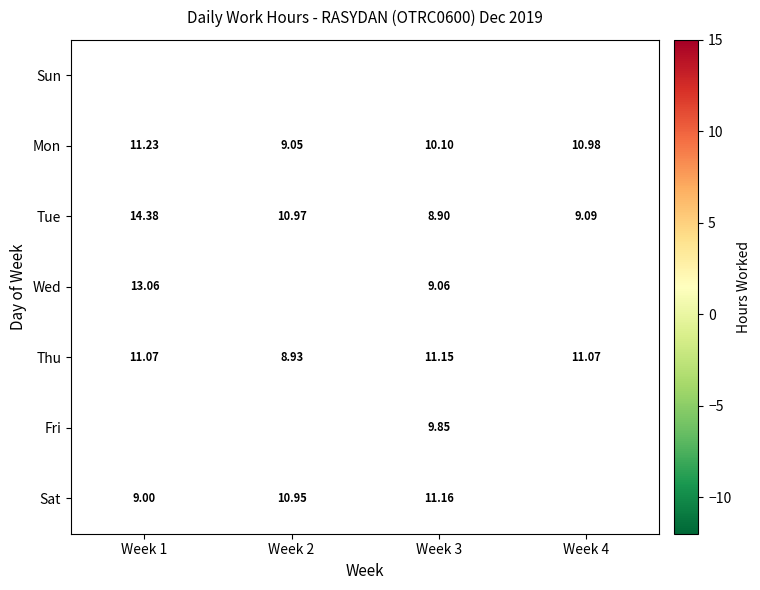

Is the value of Mon at Week 4 greater than the value of Sat at Week 1?

Yes